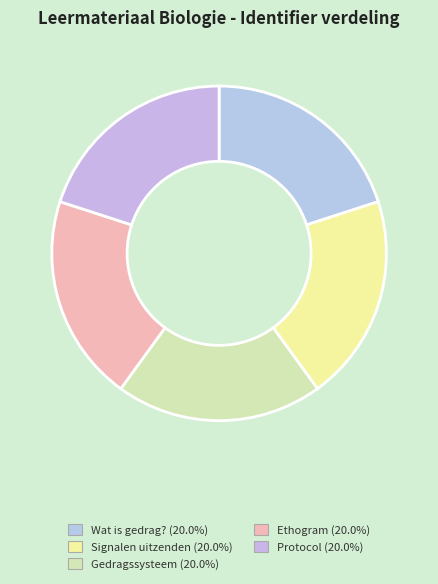

Which category has the smallest portion of the pie?

Wat is gedrag?